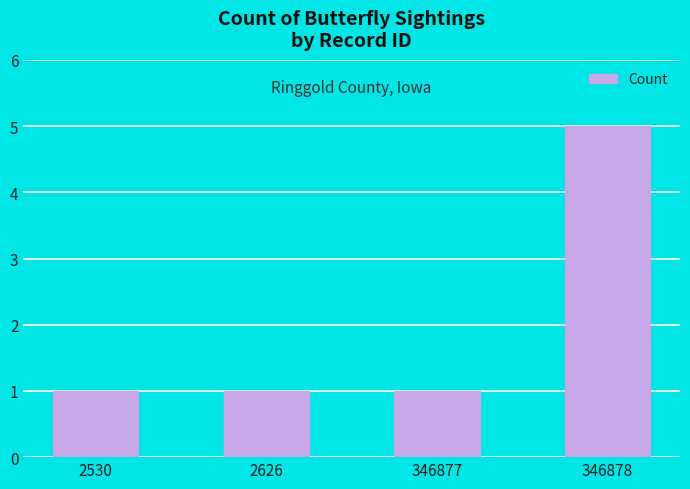

At which category does the chart reach its peak across all series?

346878